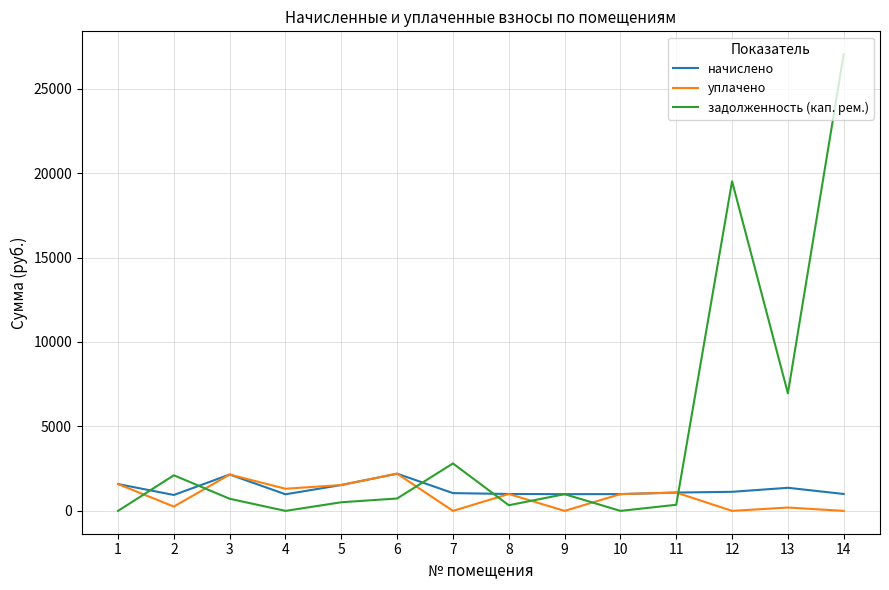

Does the chart display data point markers on the line(s)?

No